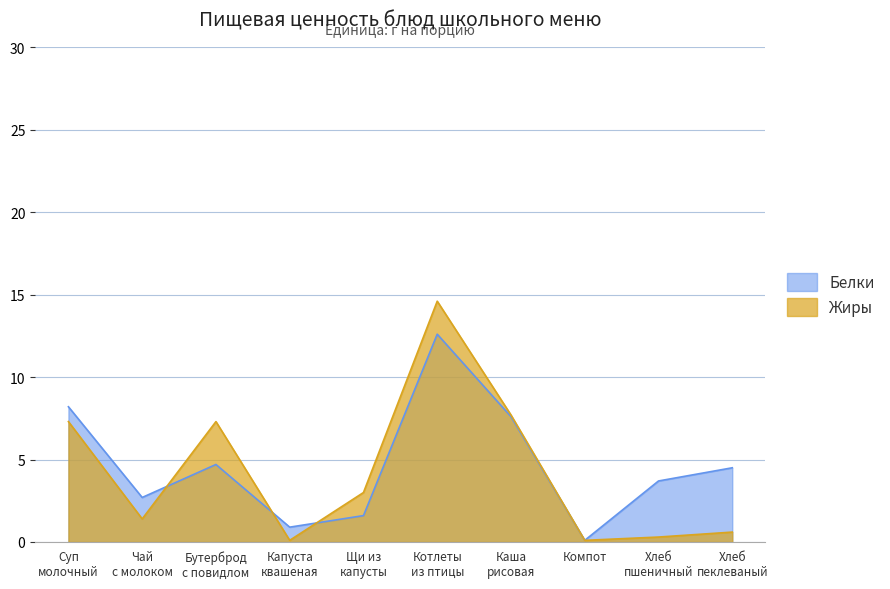

How many times do Жиры and Белки cross each other?

3